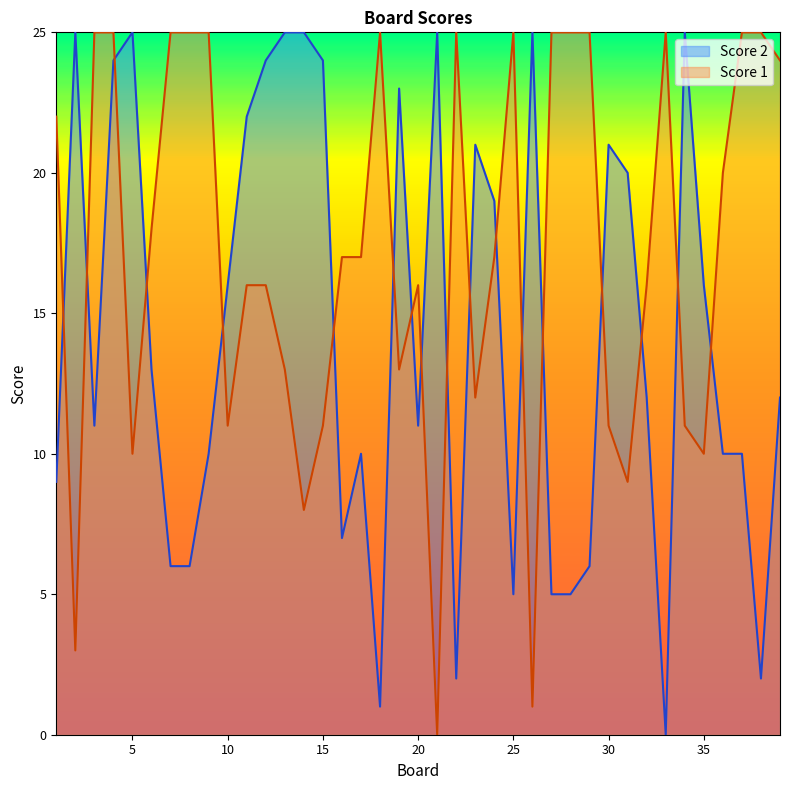

What is the value of the Score 1 point at the 4th from the left?

25